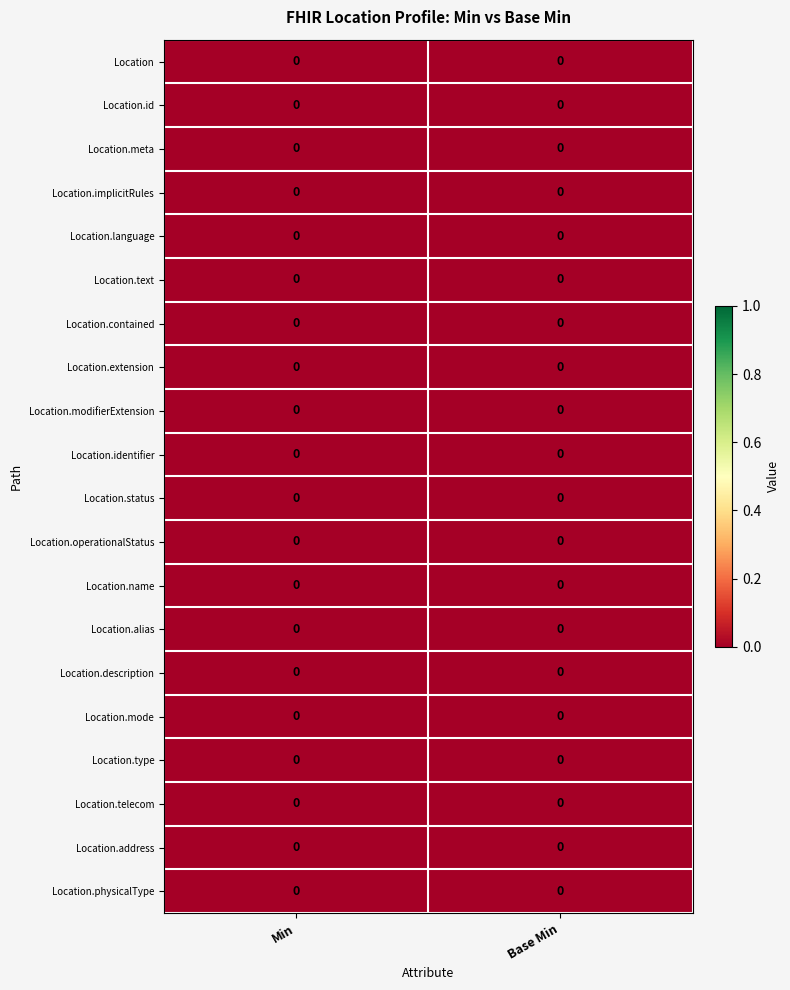

List the labels in order of Location.extension value, smallest first.

Min, Base Min